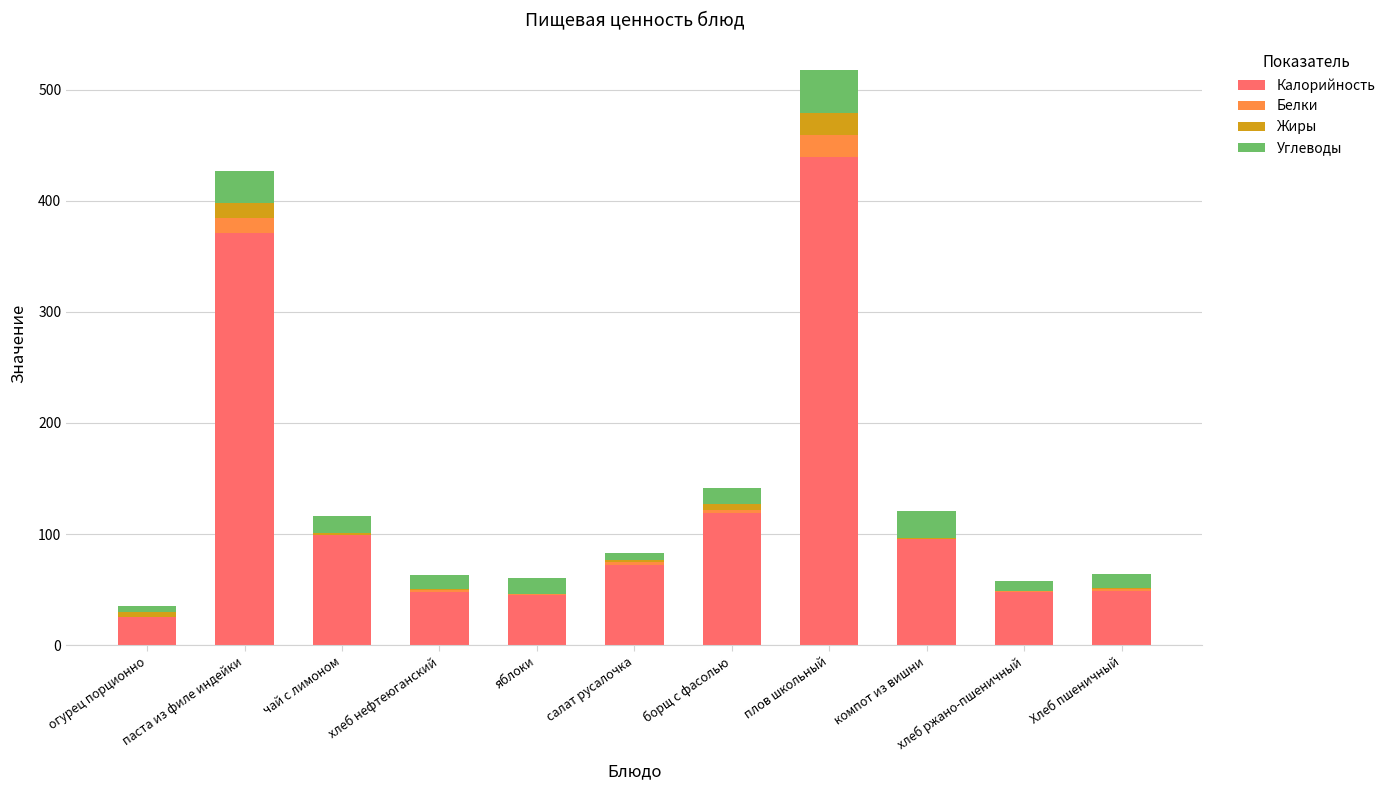

At which category is the sum across all series the highest?

плов школьный